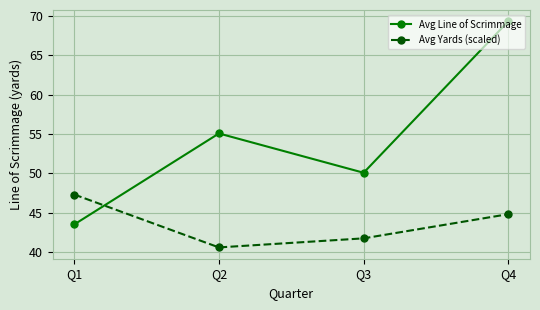

What is the value of the Avg Line of Scrimmage point at the 1st from the left?

43.5